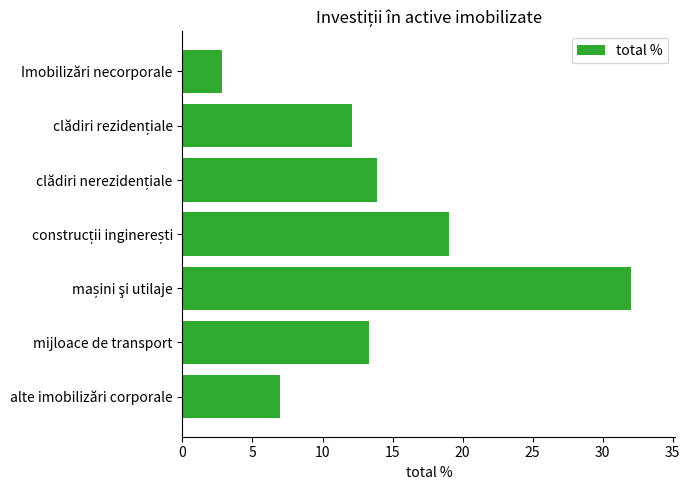

Reading top to bottom, what are all the values shown in this chart?

2.8	12.1	13.9	19.0	32.0	13.3	7.0